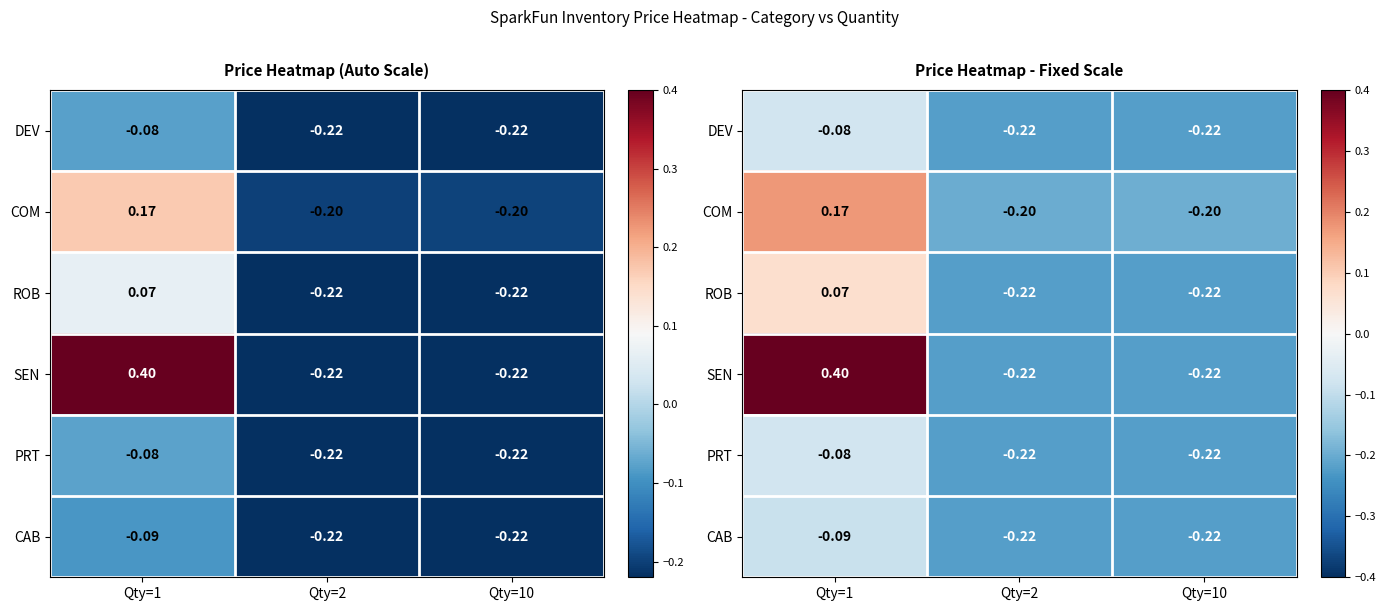

What is the difference between the maximum and minimum values in the PRT series?

0.1